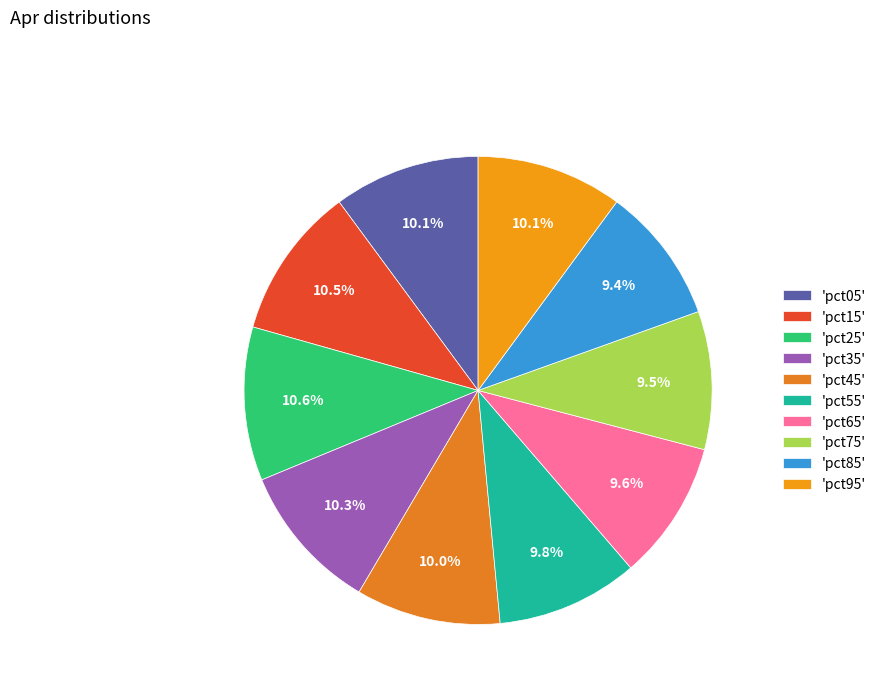

How many slices are in this pie chart?

10